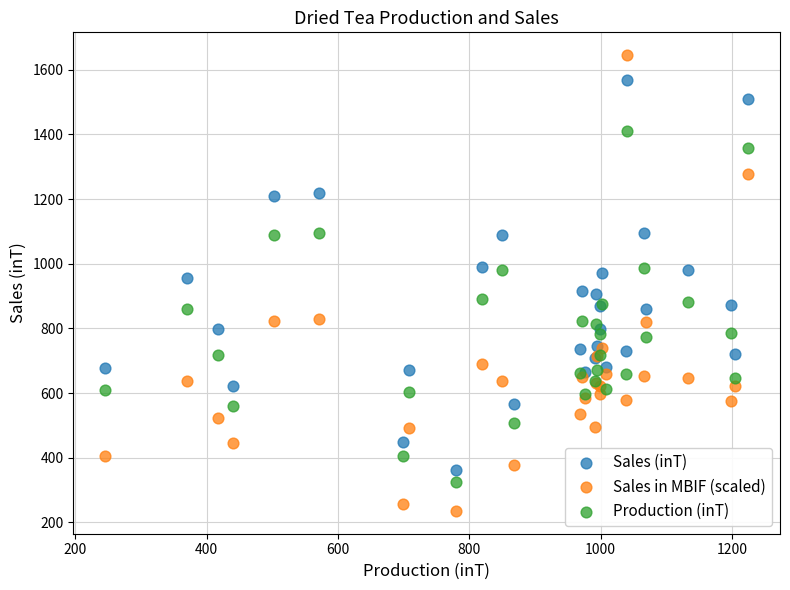

Which series reaches the minimum Y coordinate?

Sales in MBIF (scaled)